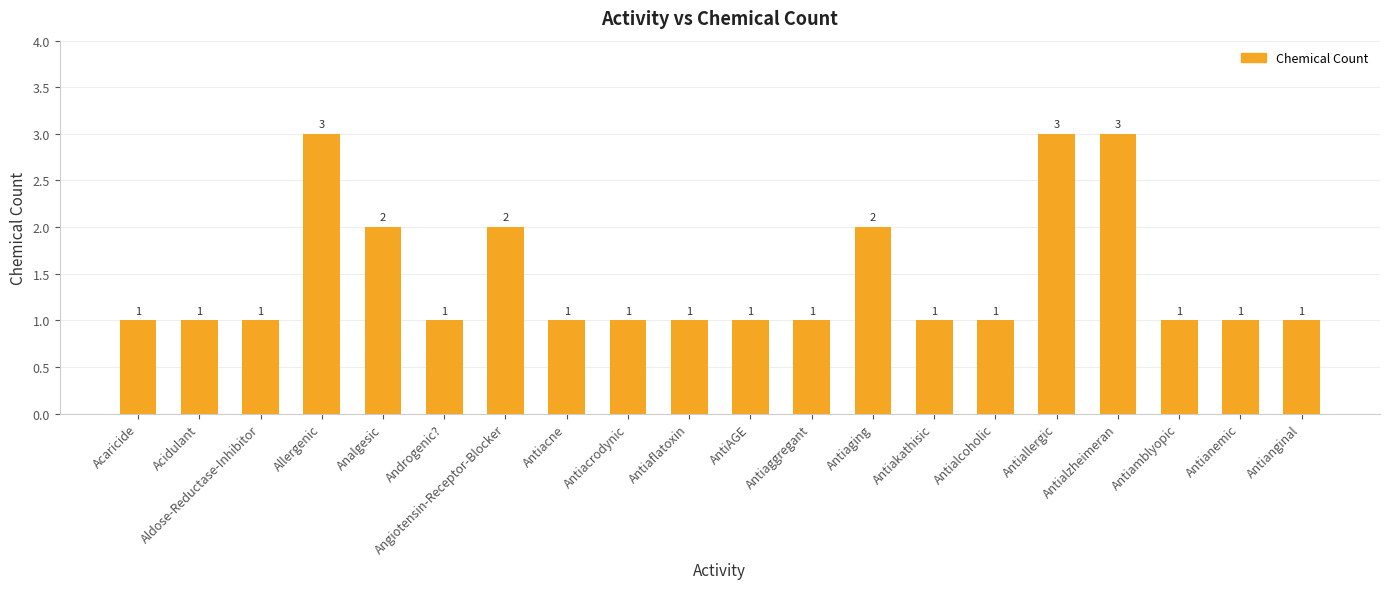

What is the maximum value shown in the chart?

3